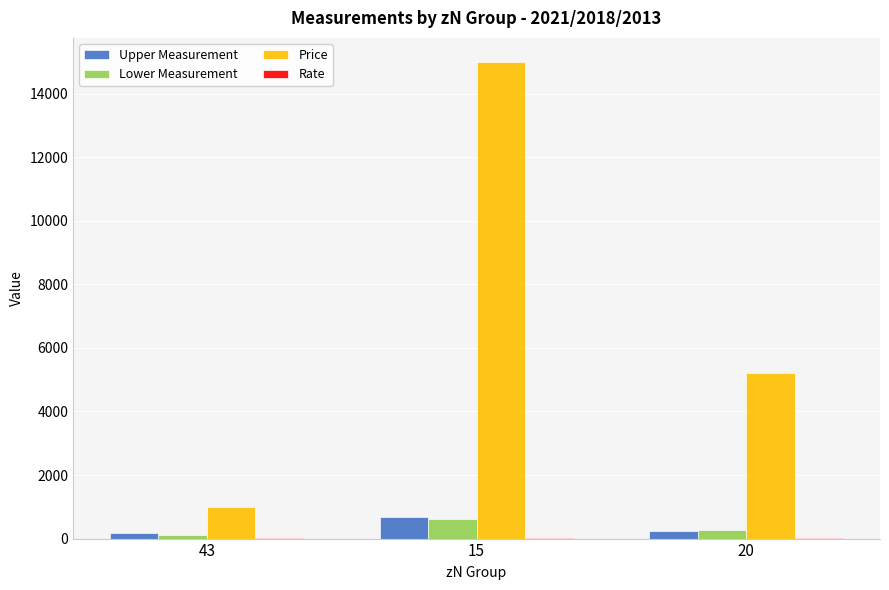

Which series changed the most between 43 and 15?

Price